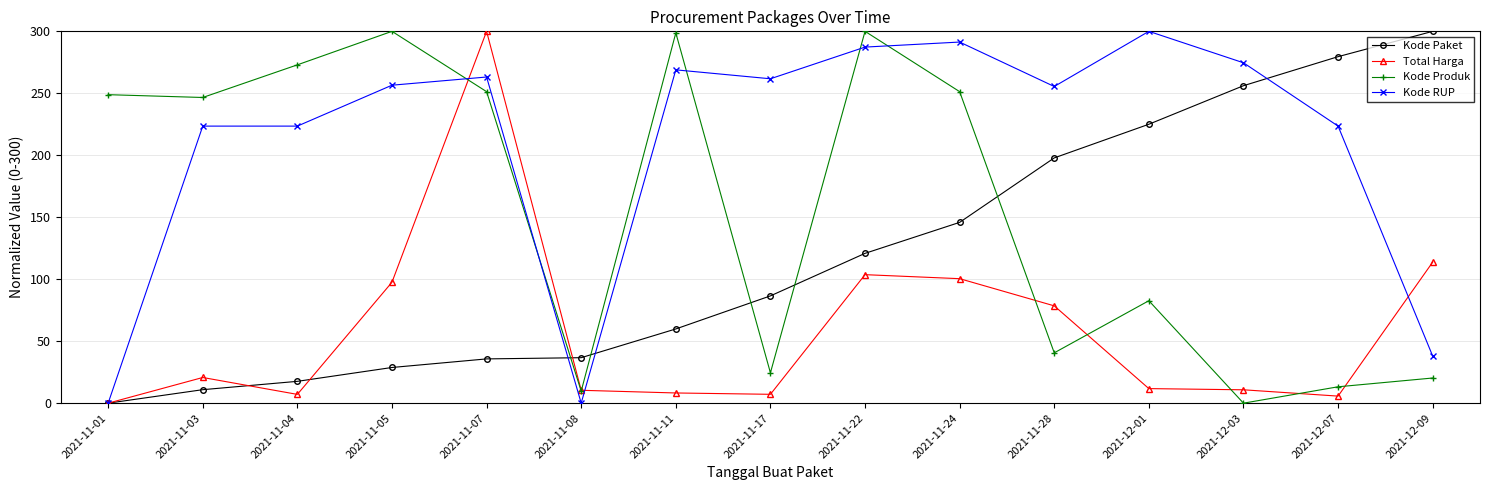

Rank the series at 2021-11-11 from highest to lowest value.

Kode Produk, Kode RUP, Kode Paket, Total Harga